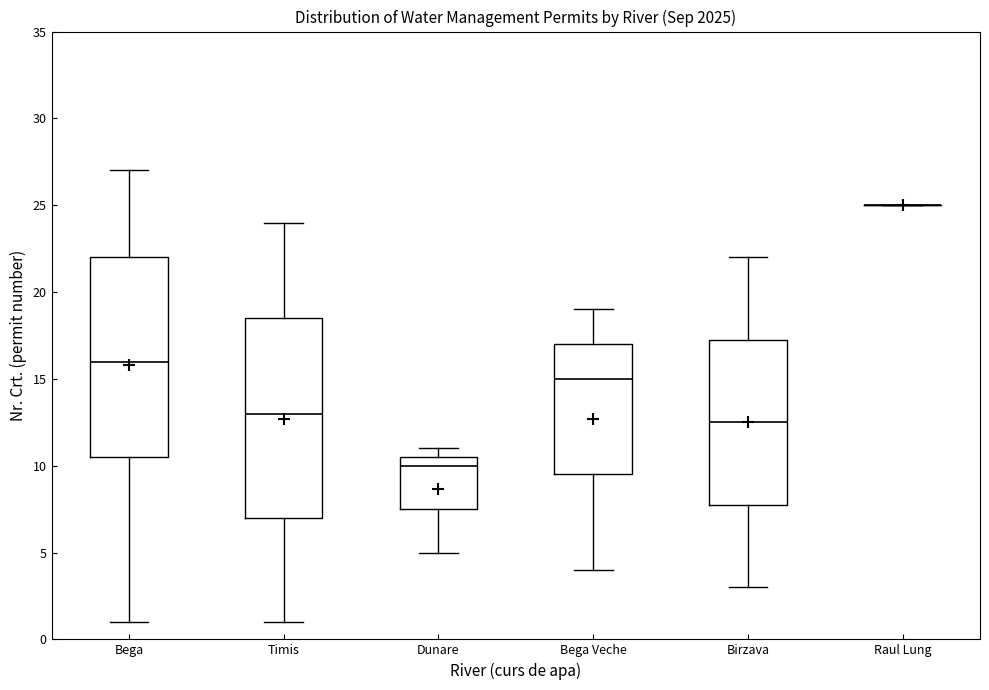

Reading left to right, read every box against the y-axis: the position of its median line, the range the box covers, and the ends of its whiskers. The values are not printed on the chart, so give them approximately, as read against the axis.

Bega: median 16.0, box 10.5 to 22.0, whiskers 1.0 to 27.0
Timis: median 13.0, box 7.0 to 18.5, whiskers 1.0 to 24.0
Dunare: median 10.0, box 7.5 to 10.5, whiskers 5.0 to 11.0
Bega Veche: median 15.0, box 9.5 to 17.0, whiskers 4.0 to 19.0
Birzava: median 12.5, box 8.0 to 17.5, whiskers 3.0 to 22.0
Raul Lung: box collapsed to a line at 25.0, whiskers 25.0 to 25.0